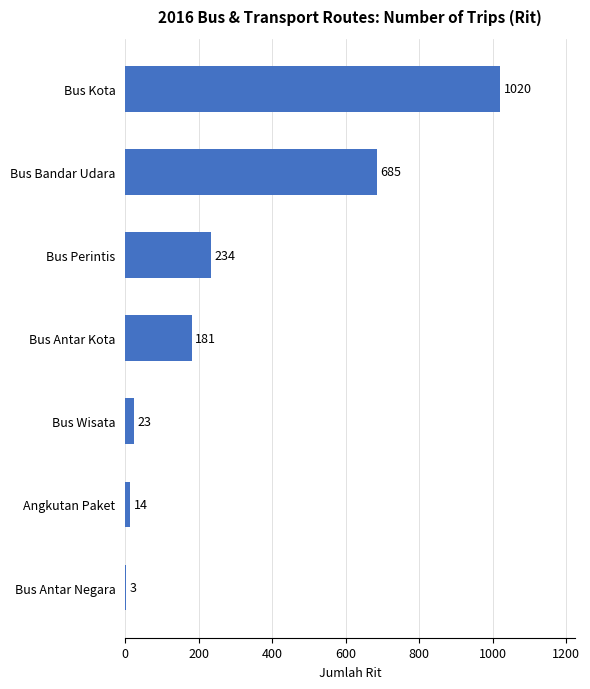

What is the sum of all values?

2160